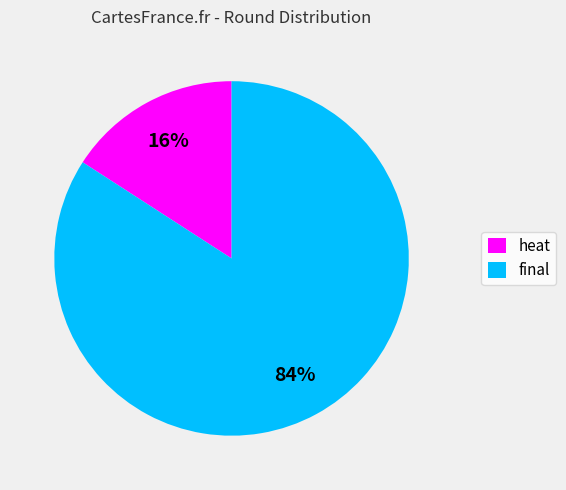

Combined, do final and heat account for over 50%?

Yes